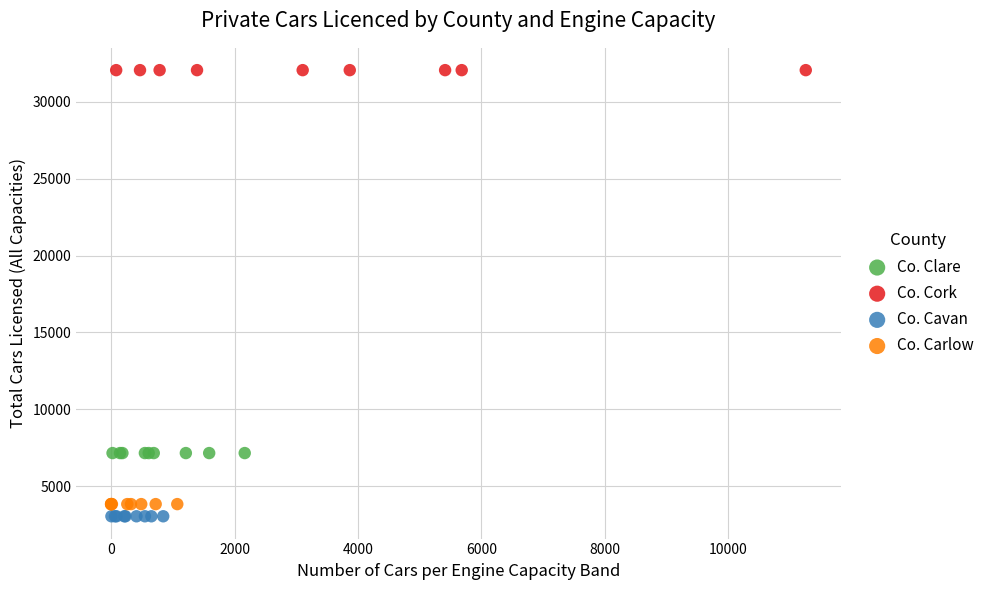

Which series contains the highest Y value?

Co. Cork